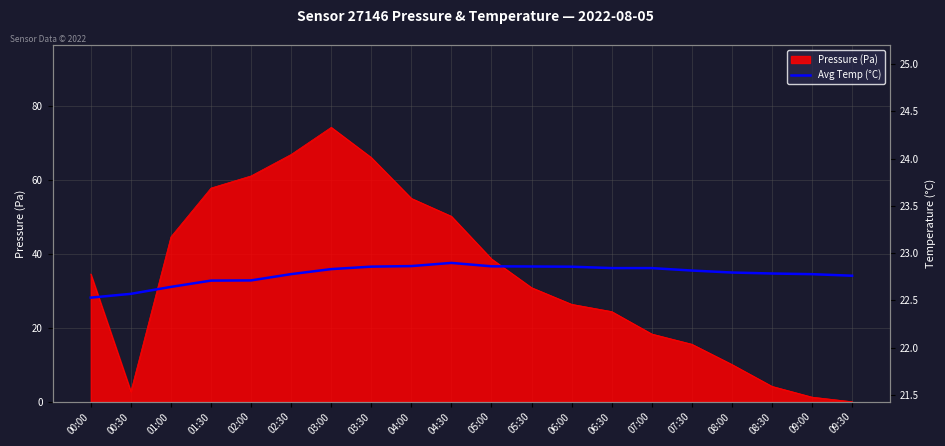

Is it true that Pressure (Pa) equals 50.1 at 04:30?

True